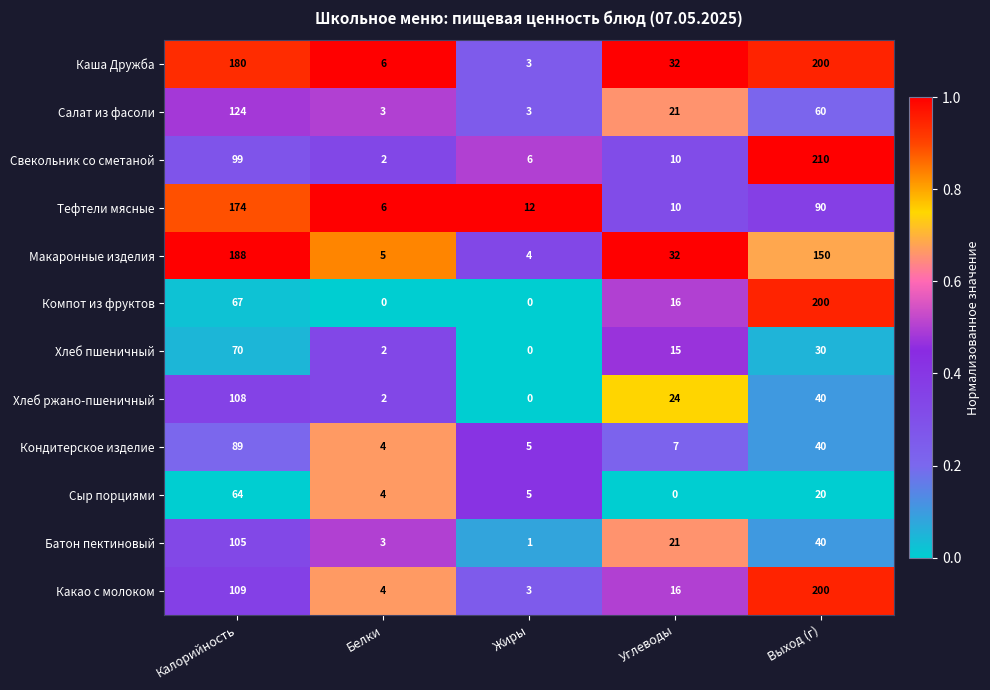

True or false: Салат из фасоли has a value of 5 at Жиры.

False